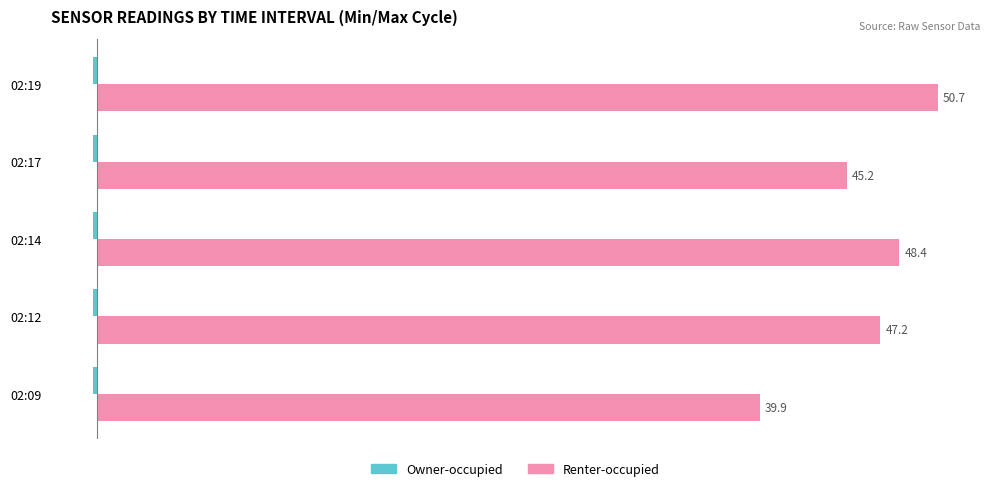

What is the sum of all Renter-occupied values?

231.4